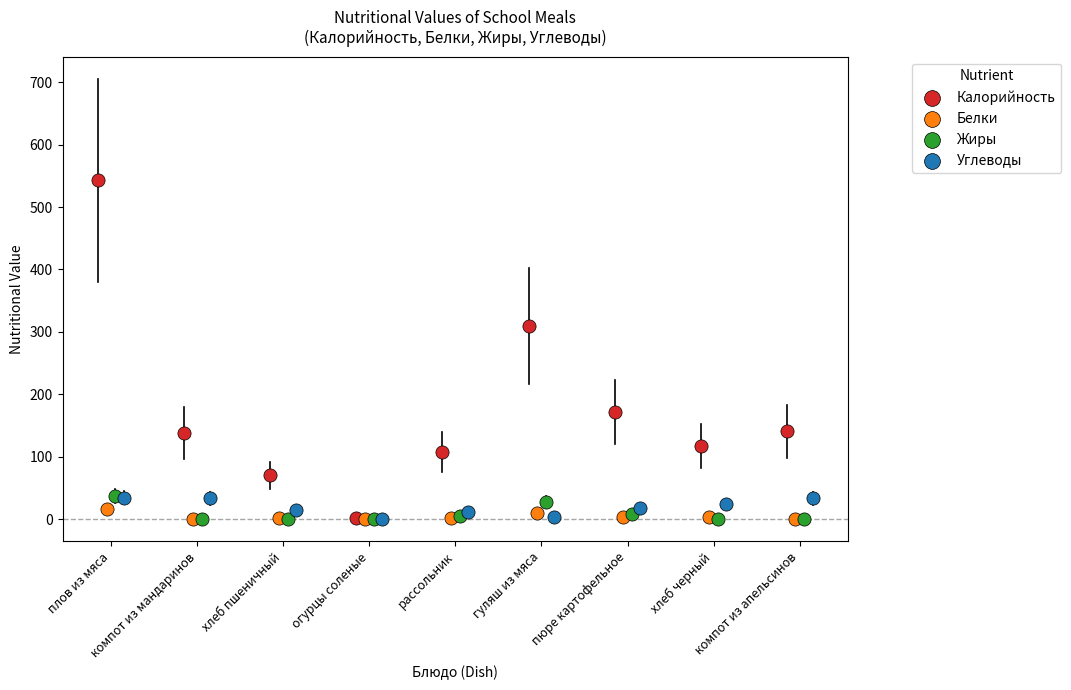

Which series has the largest Y range (max minus min)?

Калорийность